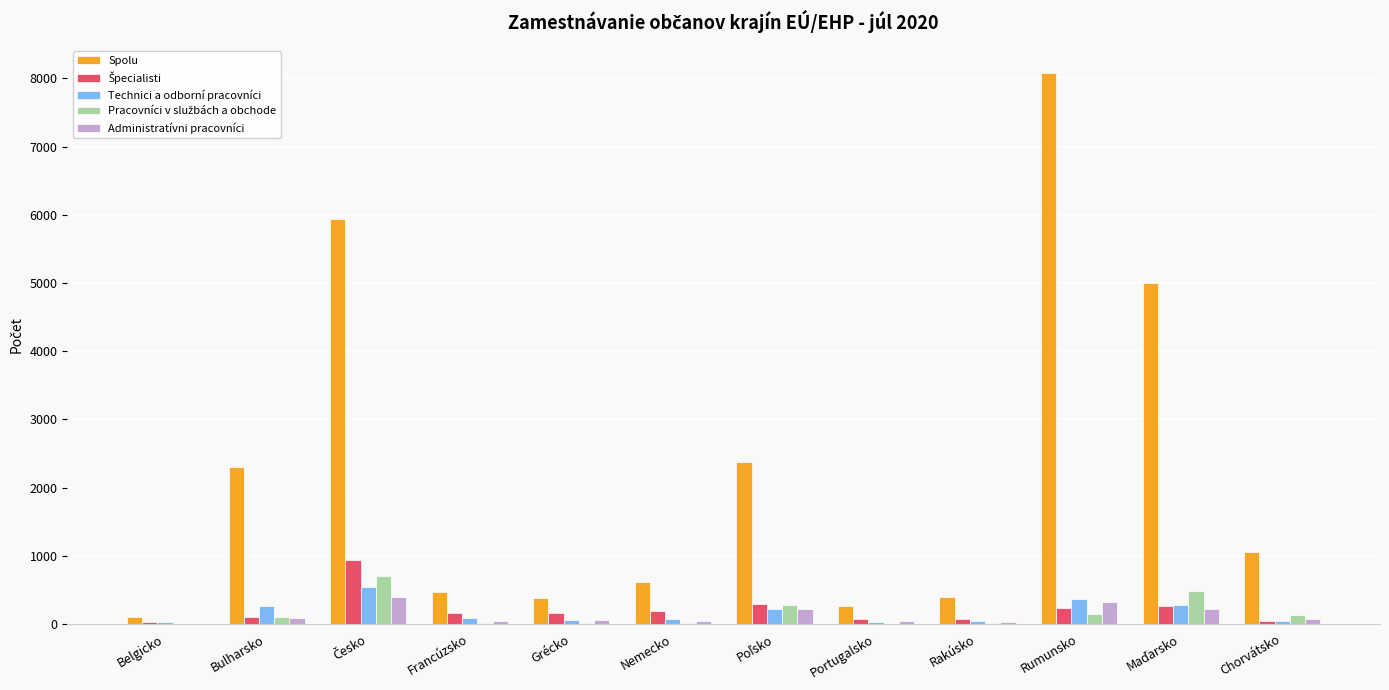

Which series has the largest total across all categories?

Spolu